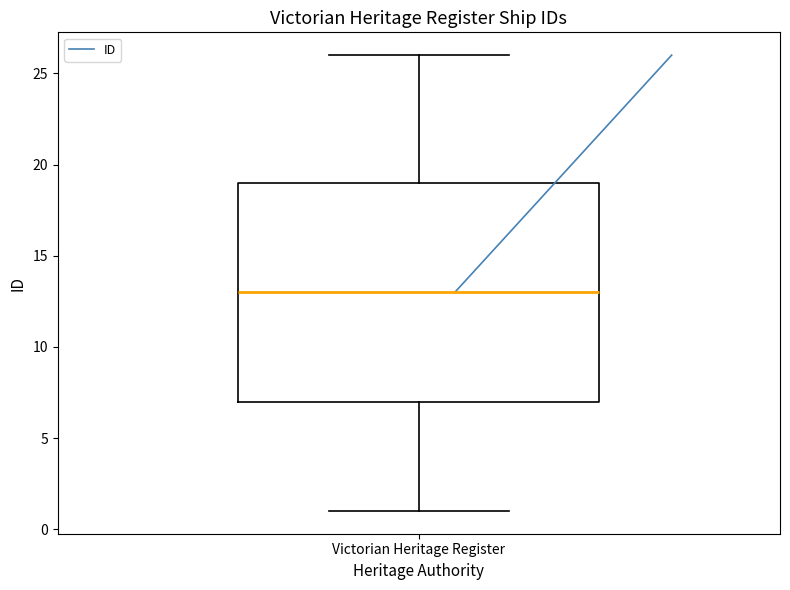

Transcribe this box plot: give where the median line is, the range the box spans, and where the two whiskers end, as read against the y-axis. The values are not printed on the chart, so give them approximately, as read against the axis.

median 13, box 7 to 19, whiskers 1 to 26